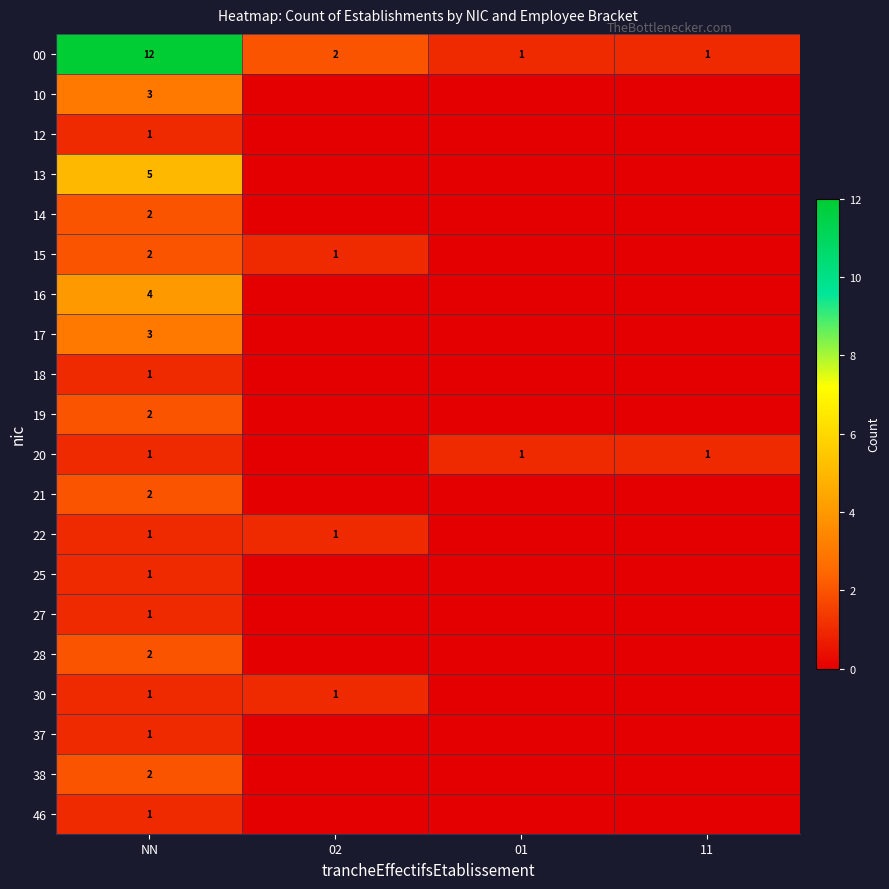

Count the number of data series in this chart.

20